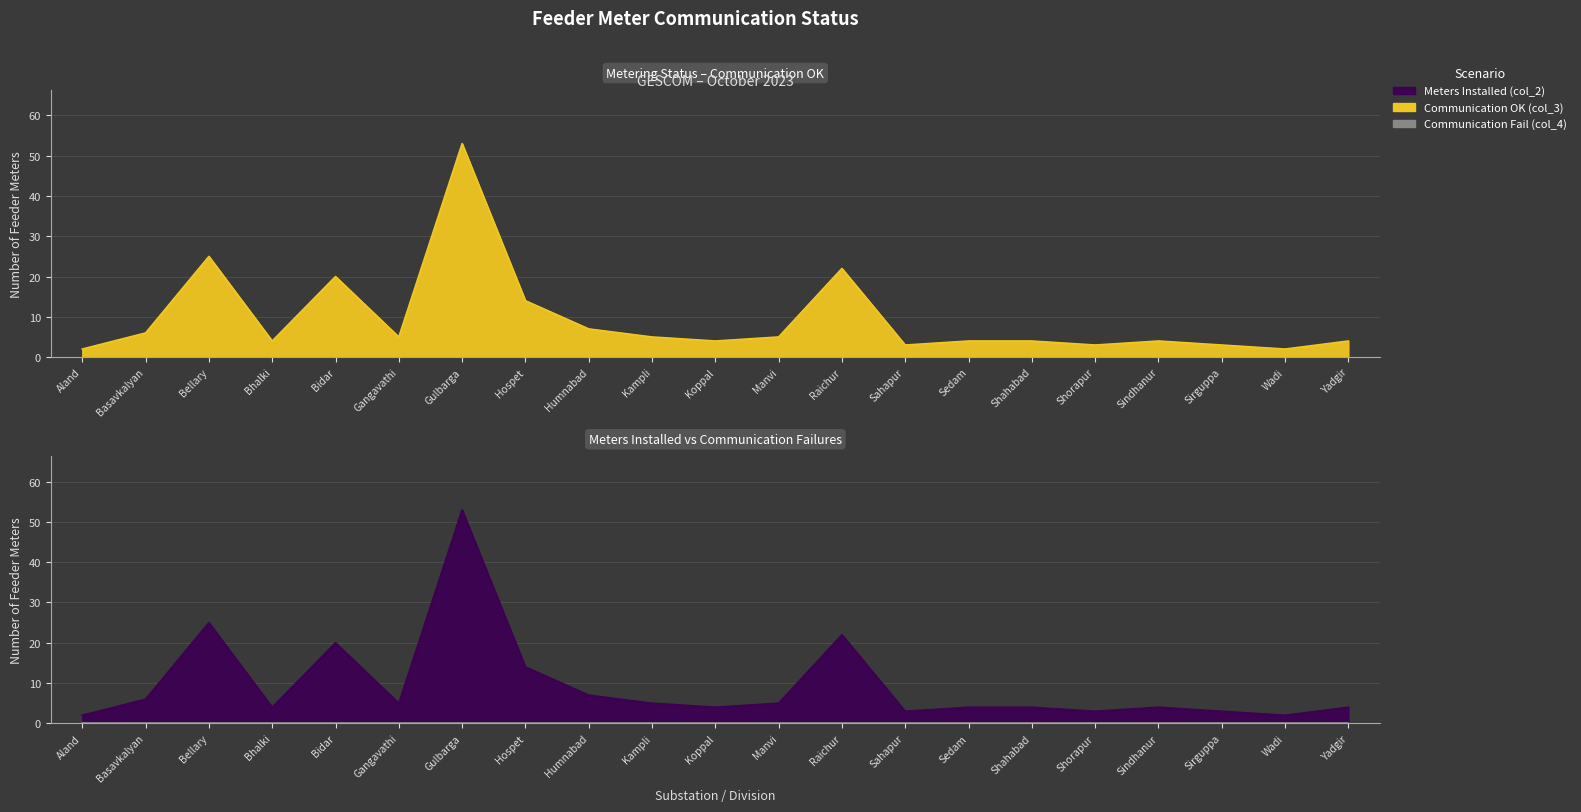

What is the value of the Communication OK (col_3) point at the 3rd from the left?

25